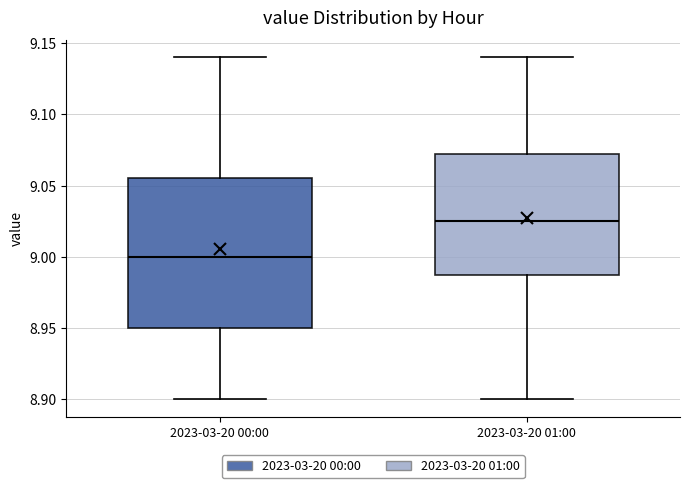

Comparing the boxes themselves (not the whiskers), which one is the tallest?

2023-03-20 00:00